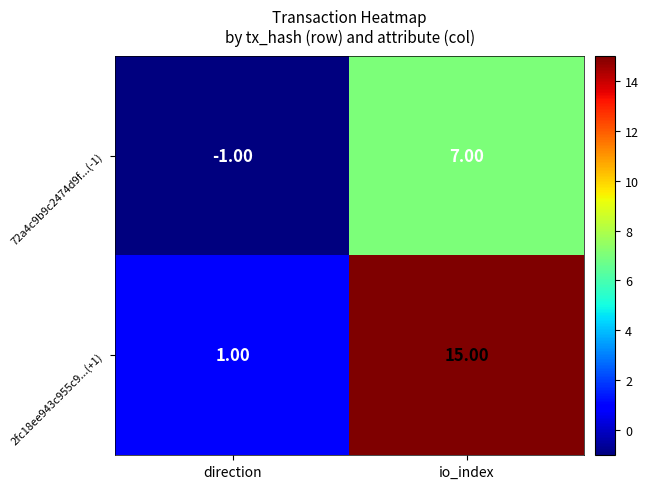

At which label is 72a4c9b9c2474d9f...(-1) closest to 3?

direction